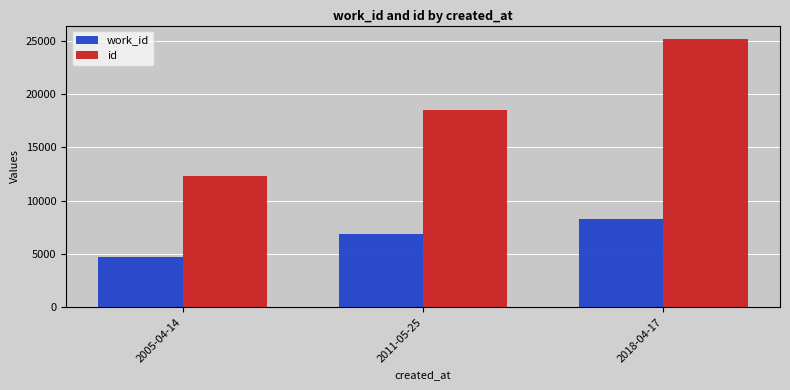

Is it true that work_id equals 2187 at 2018-04-17?

False